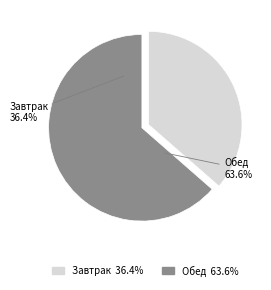

Rank the categories by value from highest to lowest.

Обед, Завтрак